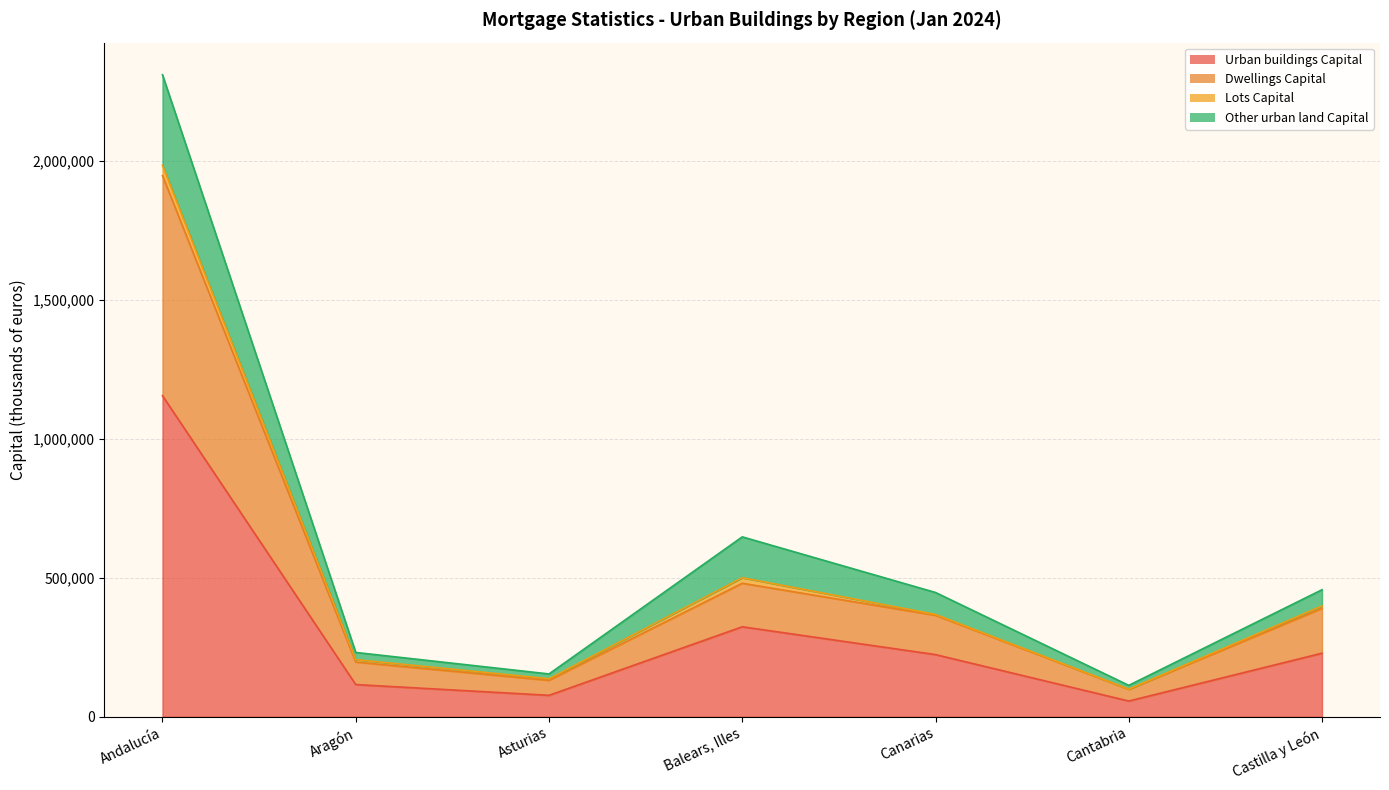

True or false: Urban buildings Capital and Dwellings Capital intersect in this chart.

False